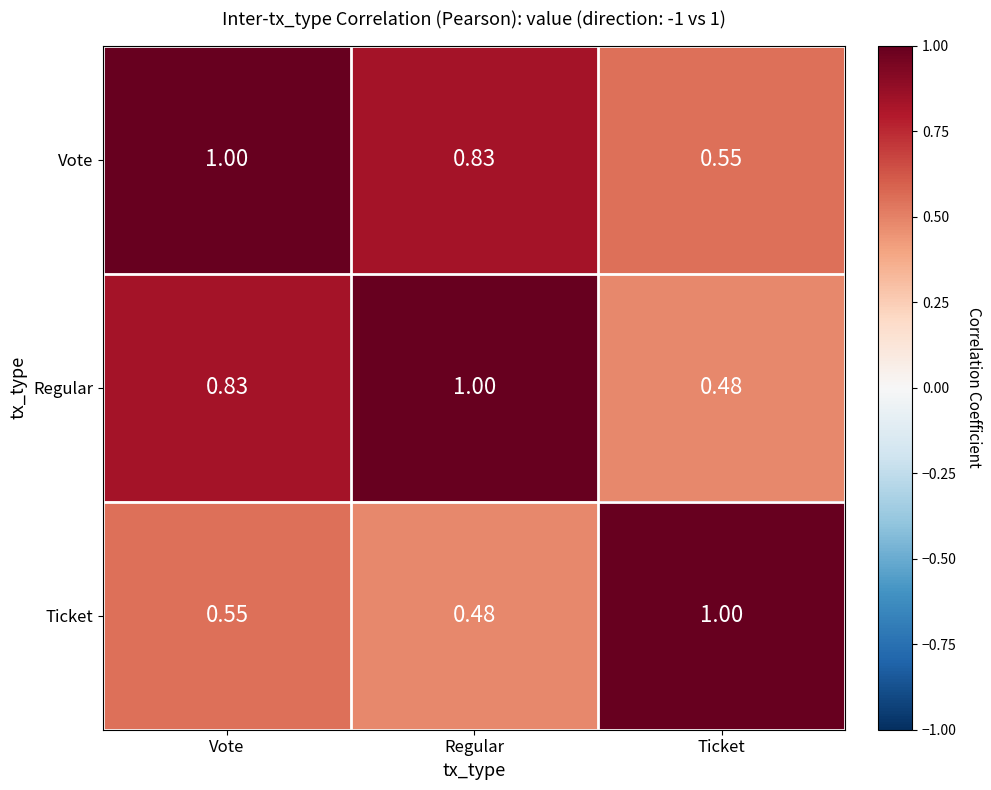

Is the value of Vote at Vote greater than the value of Regular at Ticket?

Yes